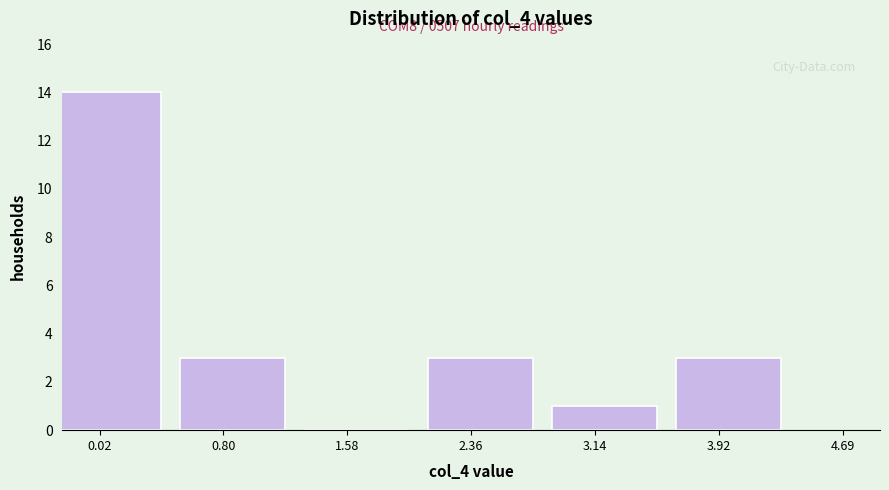

Reading left to right, what are all the values shown in this chart?

0.02=14	0.80=3	1.58=0	2.36=3	3.14=1	3.92=3